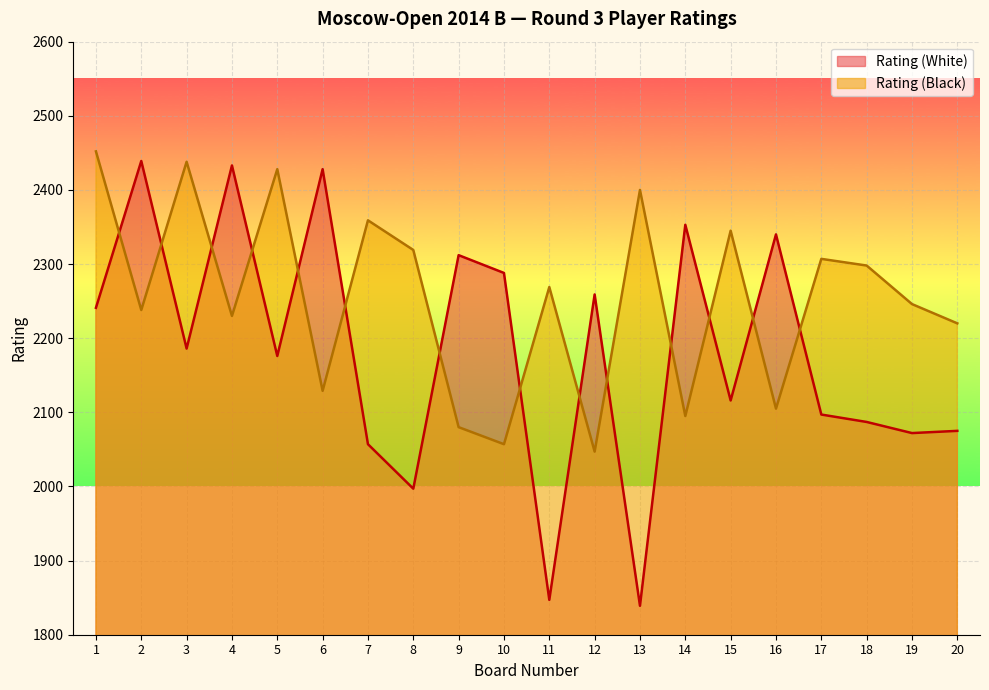

What is the sum of all Rating (Black) values?

45062